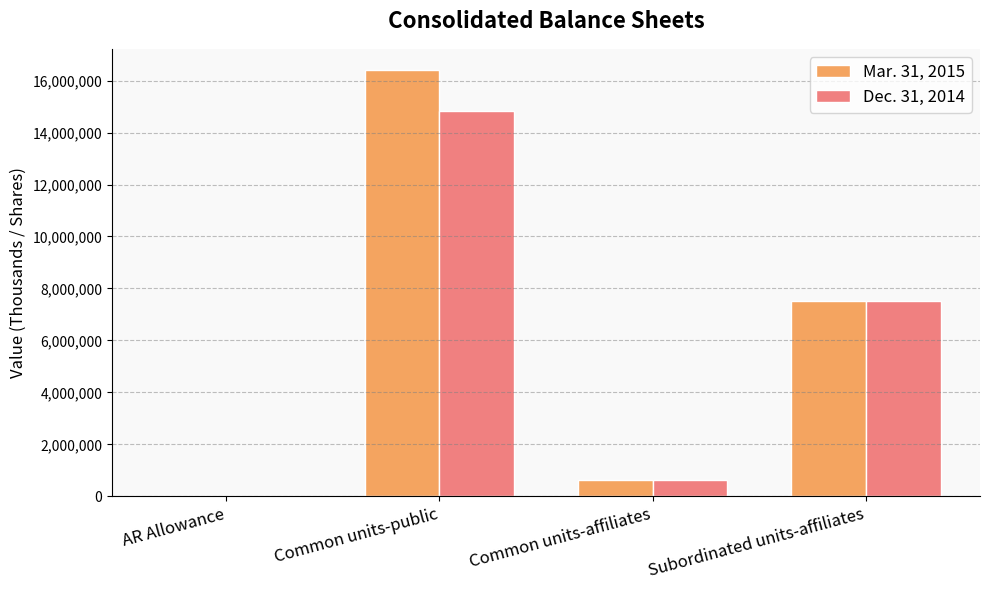

Which category has the highest value across all series?

Common units-public